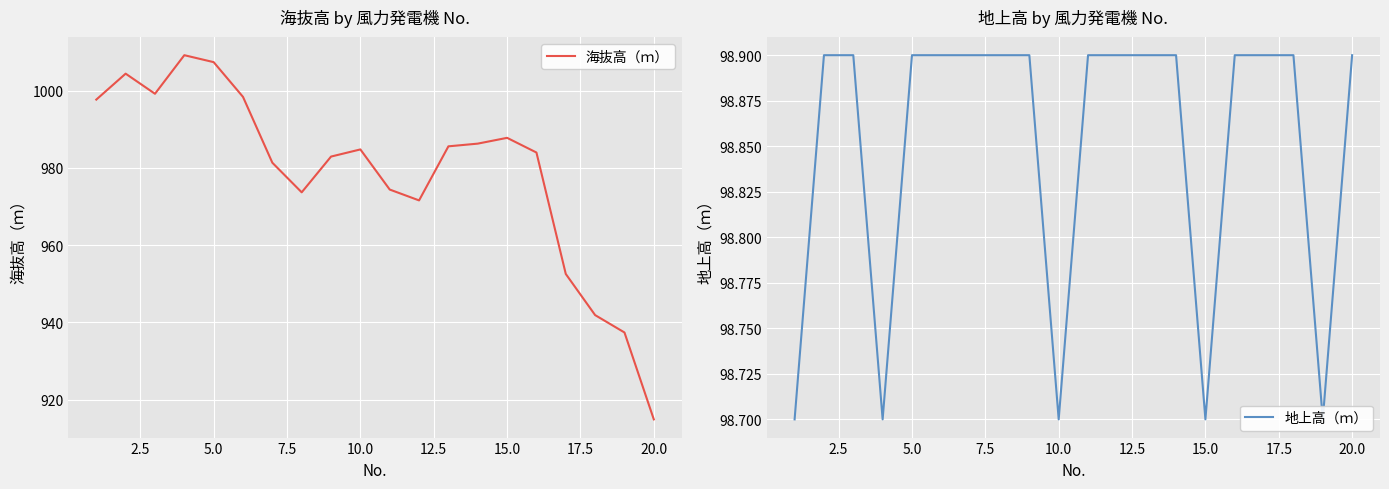

The 海抜高（ｍ） series shows 987.8 at 15.0. True or false?

True